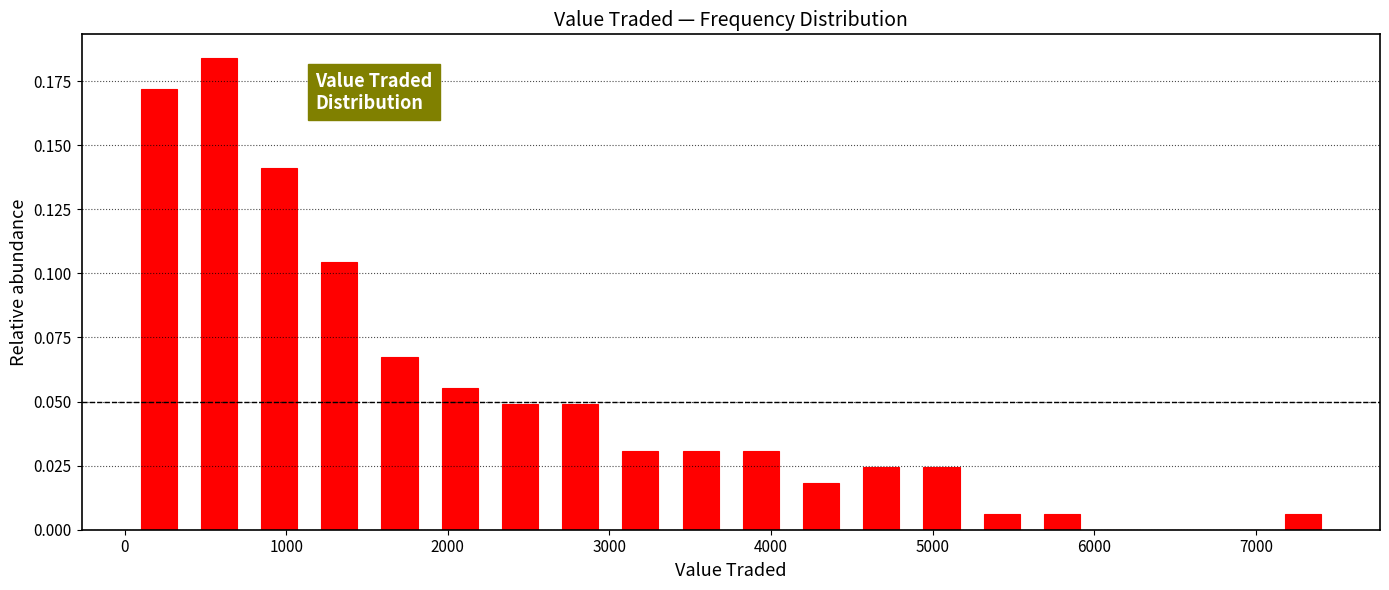

Read against the x-axis, roughly where is the centre of the tallest bar?

600